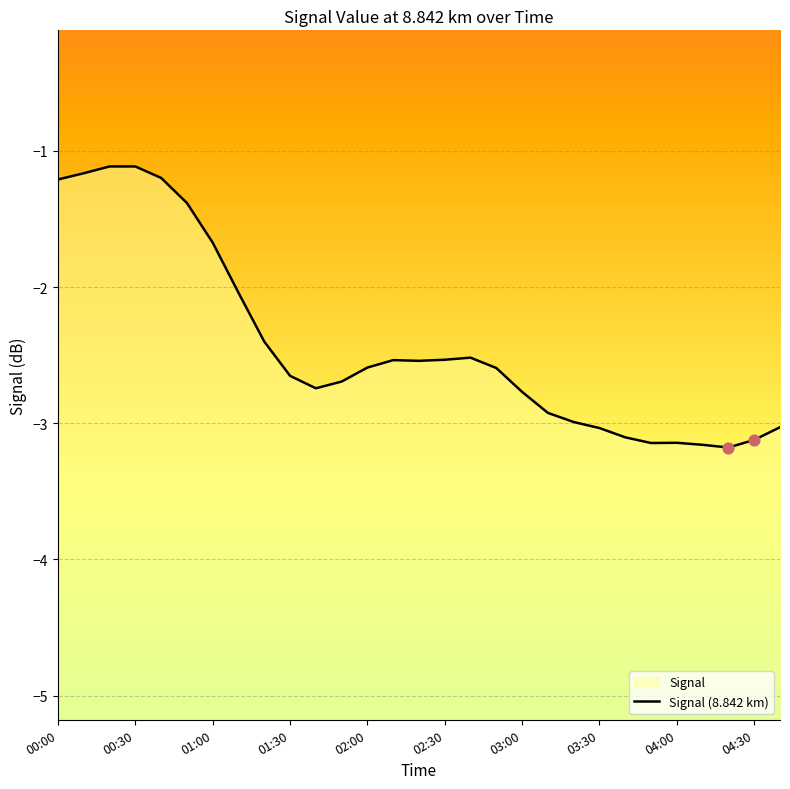

What is the change in value from 15 to 25?

-0.6